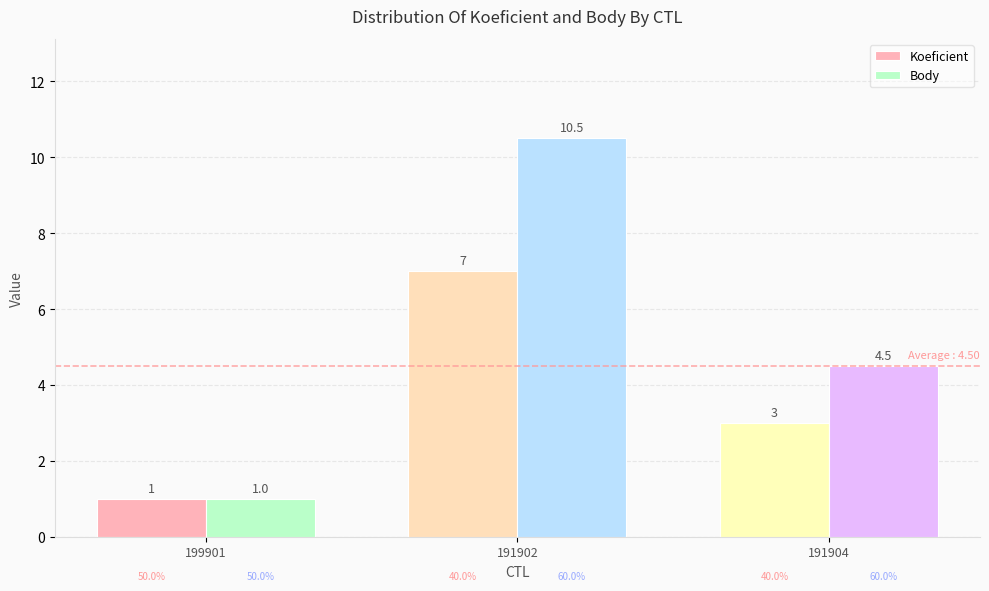

Which series changed the most between 191902 and 191904?

Body